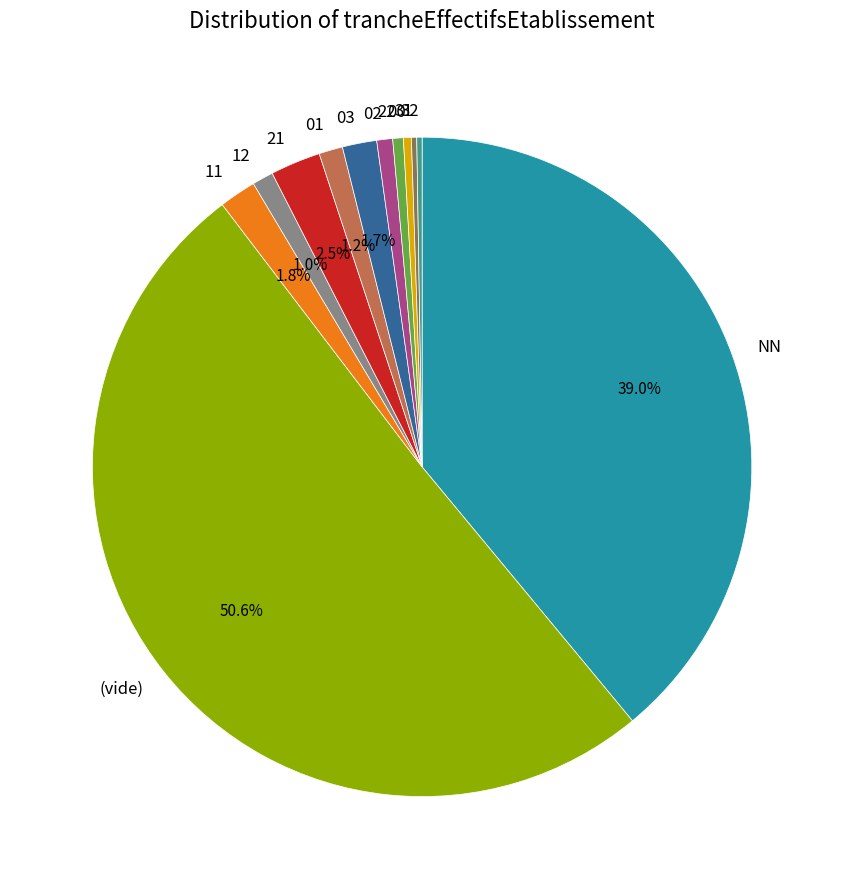

What portion of the pie excludes 11?

98.2%